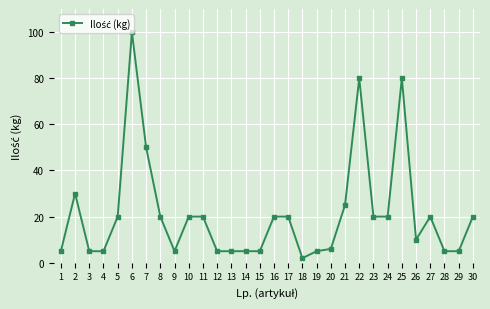

How many lines are shown in the chart?

1